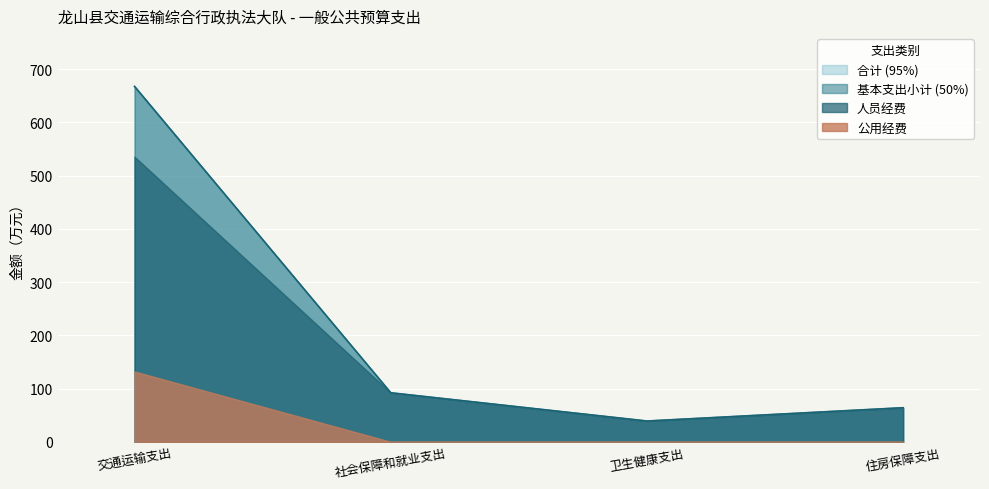

True or false: 基本支出小计 and 合计 cross at least once.

False